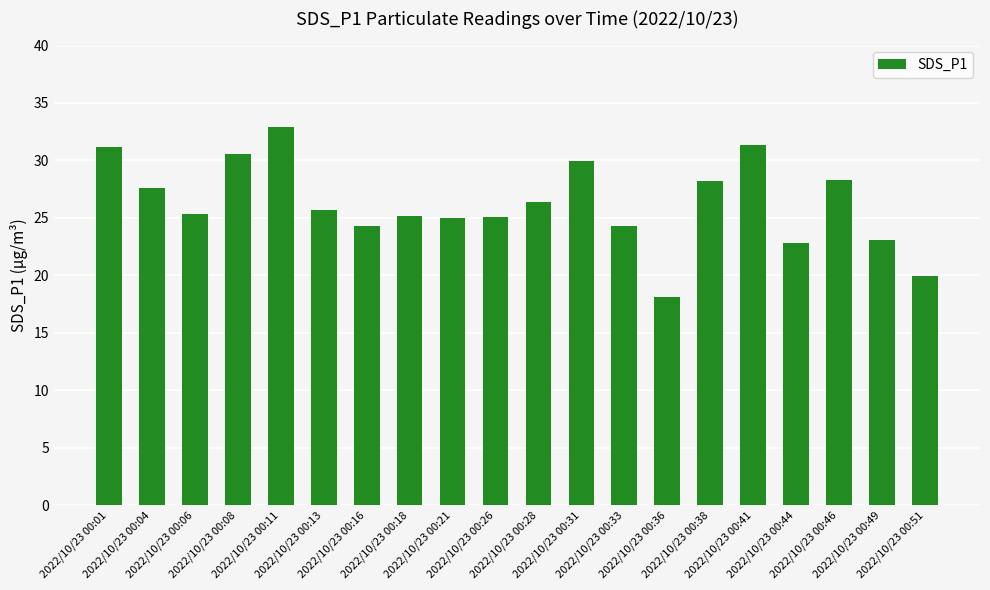

The chart shows a value of 25.7 at 2022/10/23 00:13. True or false?

True